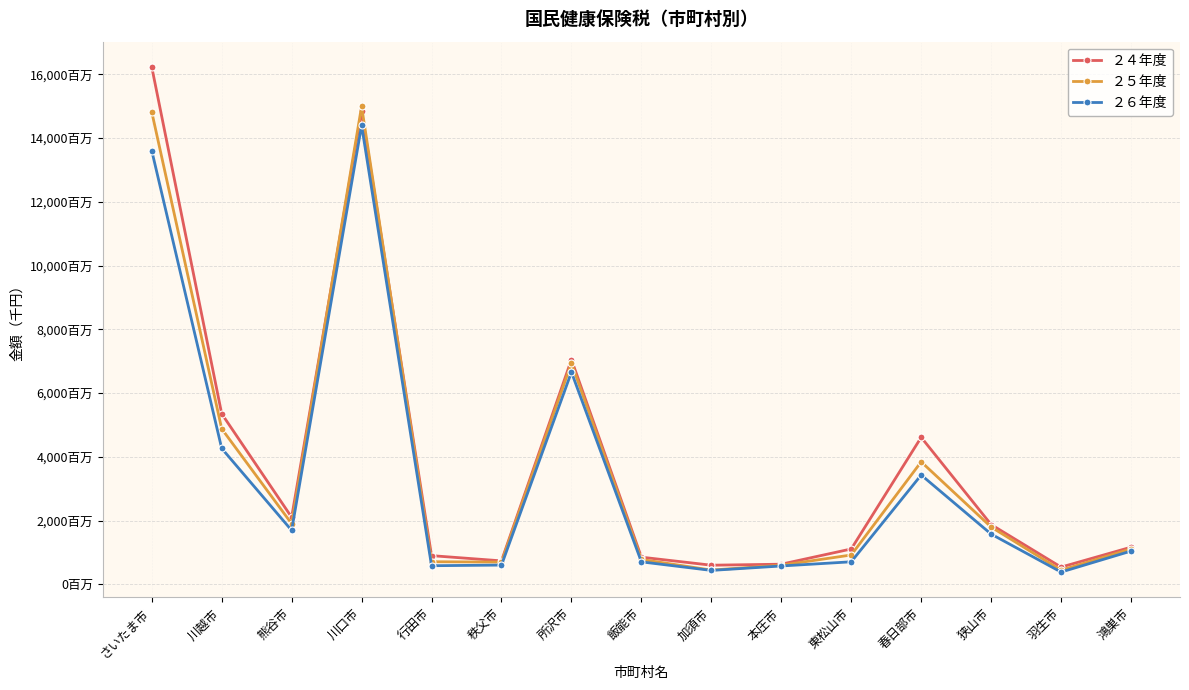

What are all the series names shown in the legend?

２４年度, ２５年度, ２６年度